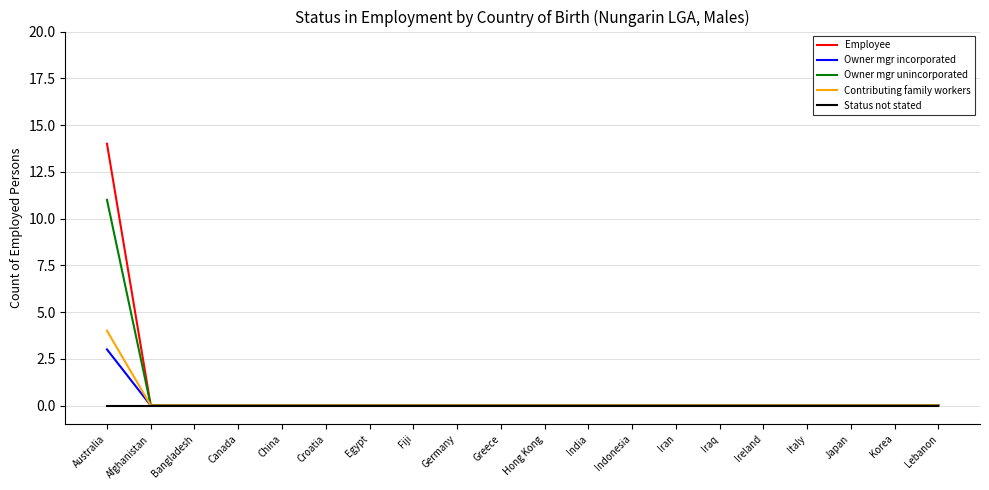

Is it true that Contributing family workers equals 2 at Bangladesh?

False